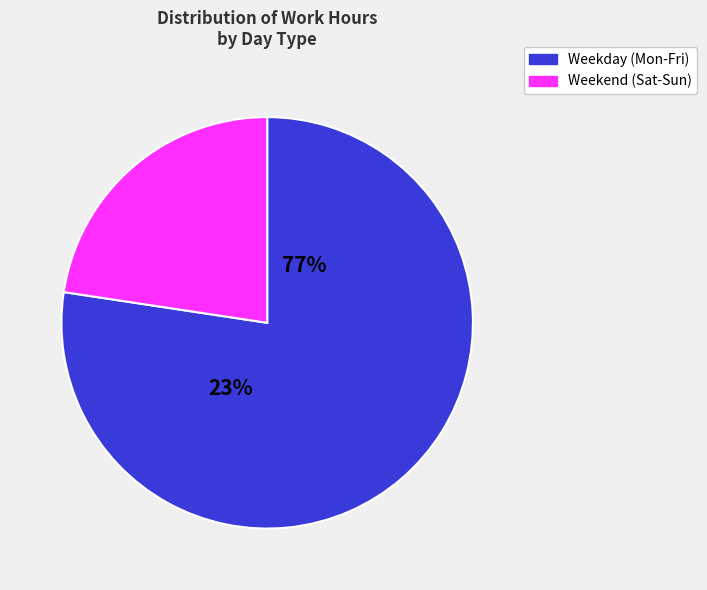

True or false: Sat accounts for 1% of the total.

False